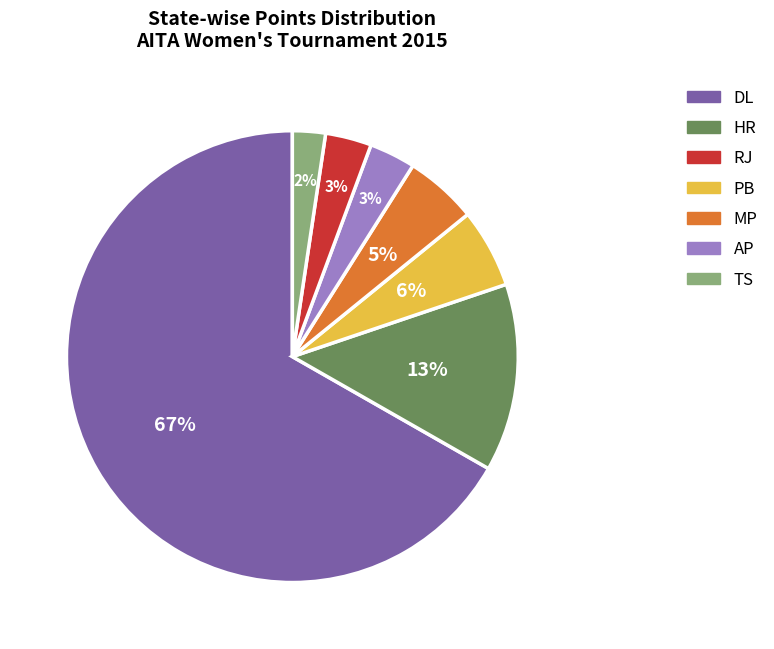

To the nearest percent, what is the average slice percentage?

14%